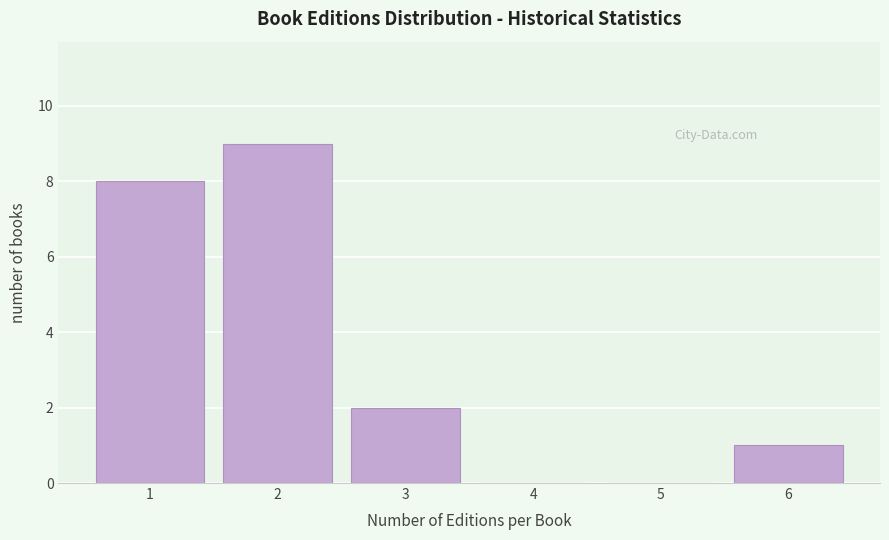

Reading left to right, what are all the values shown in this chart?

1=8	2=9	3=2	4=0	5=0	6=1